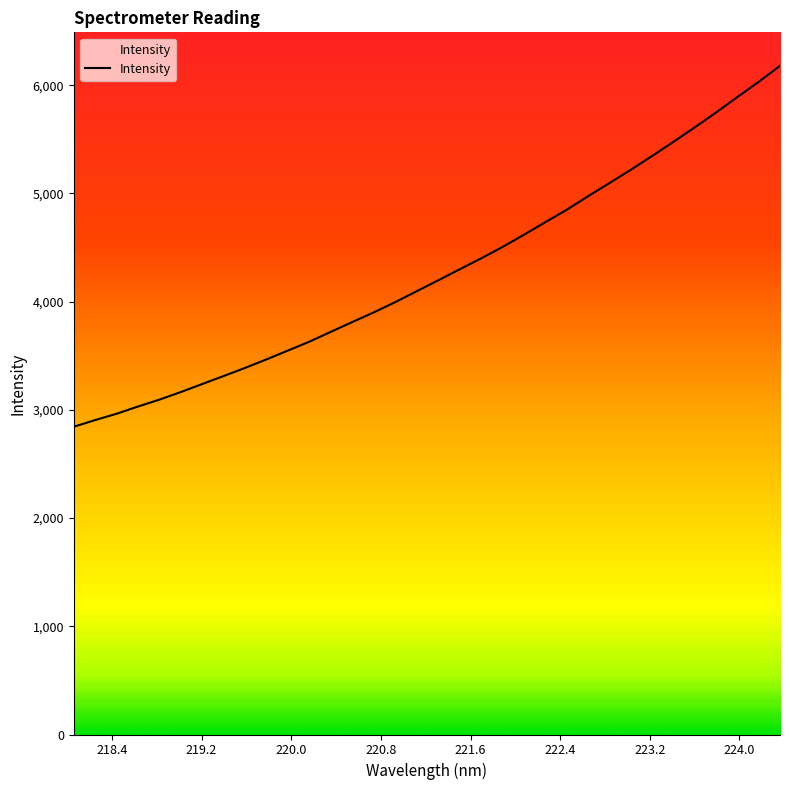

What is the smallest value displayed?

2844.2